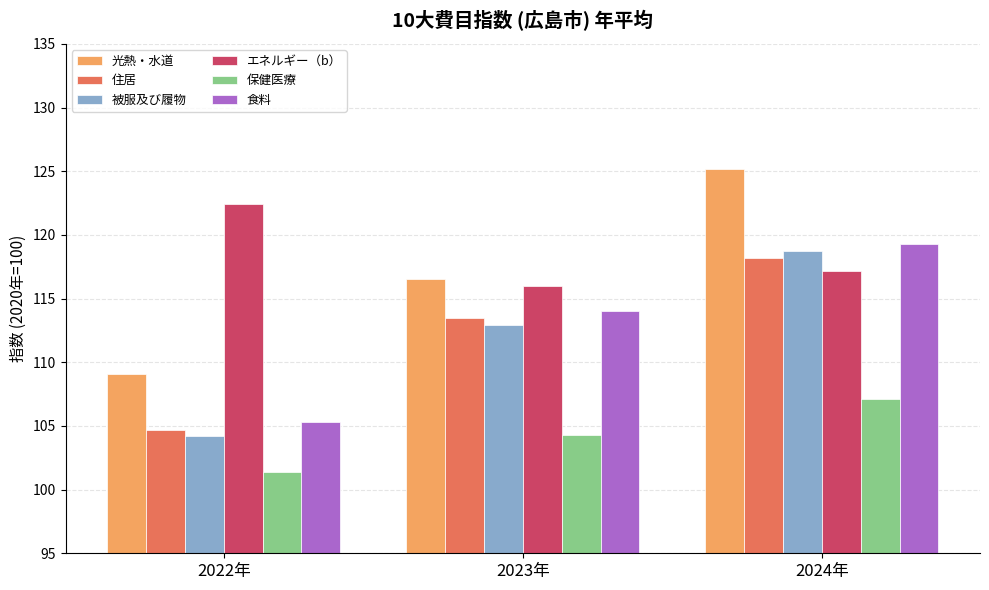

What is the sum of the 被服及び履物 values at 2024年 and 2023年?

231.6